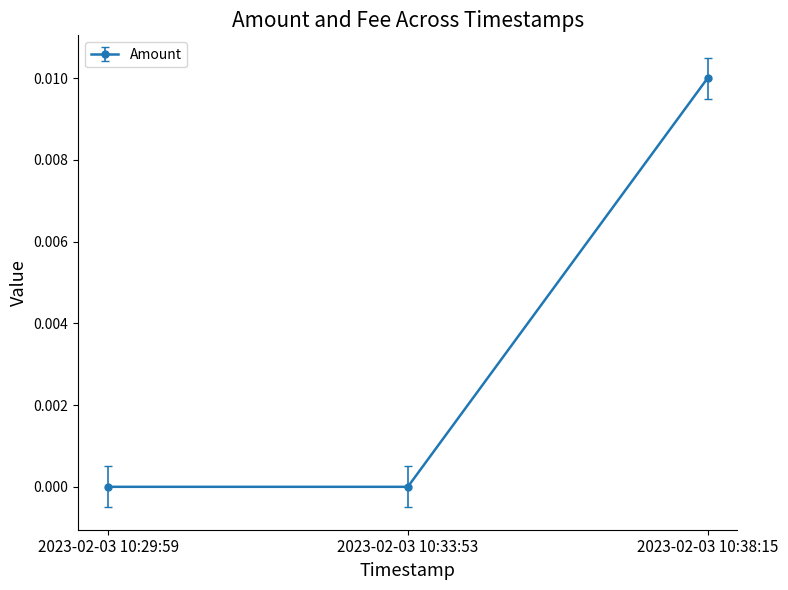

True or false: the data shows 0.0 at 2023-02-03 10:33:53.

True